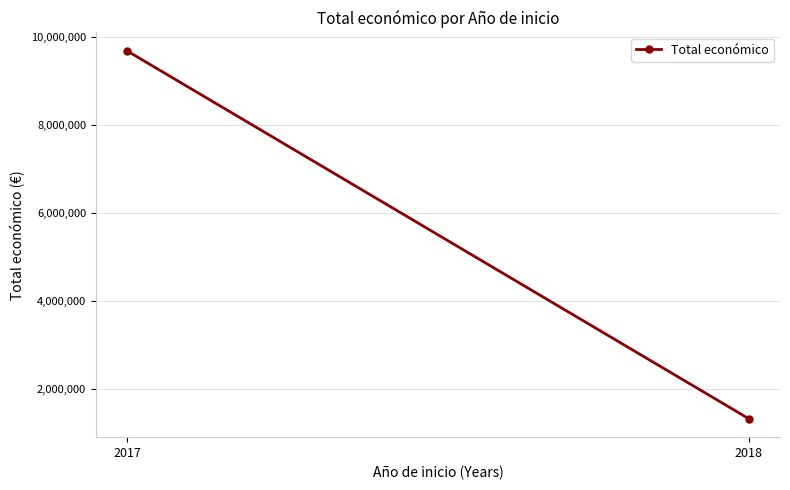

Which label corresponds to the largest value in the chart?

2017